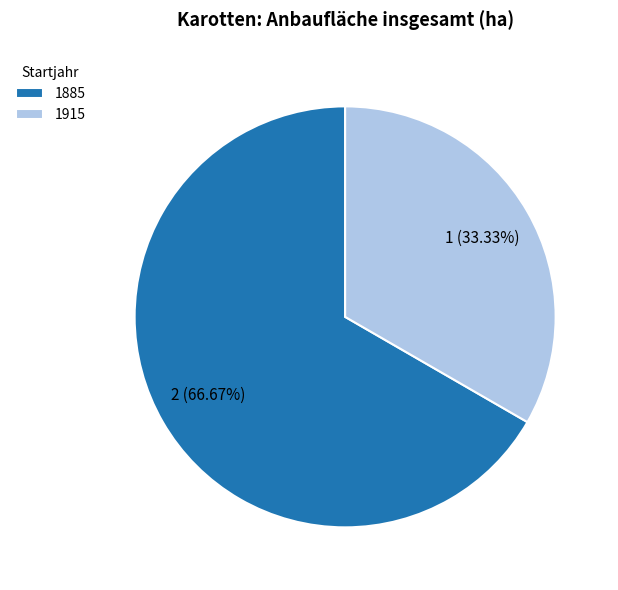

Does 1915 represent more than half of the total?

No